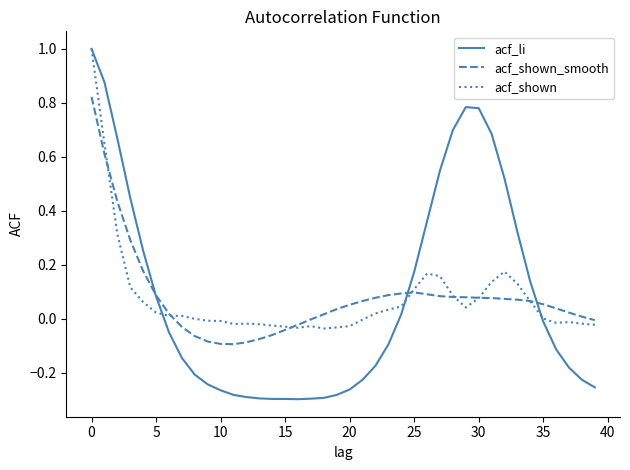

What is the greatest value displayed?

1.0